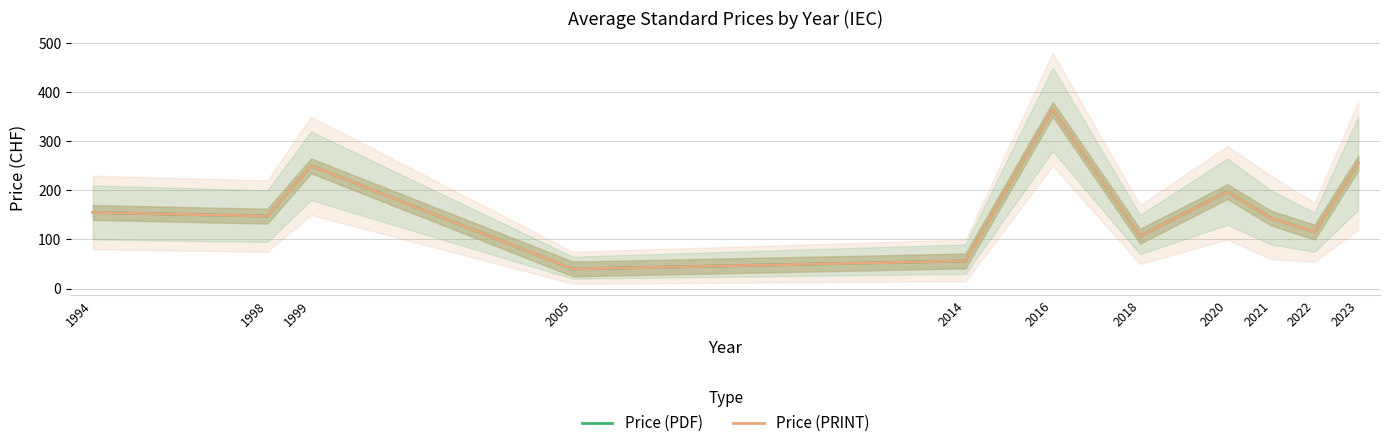

How many data points in Price (PDF) are less than 147?

5